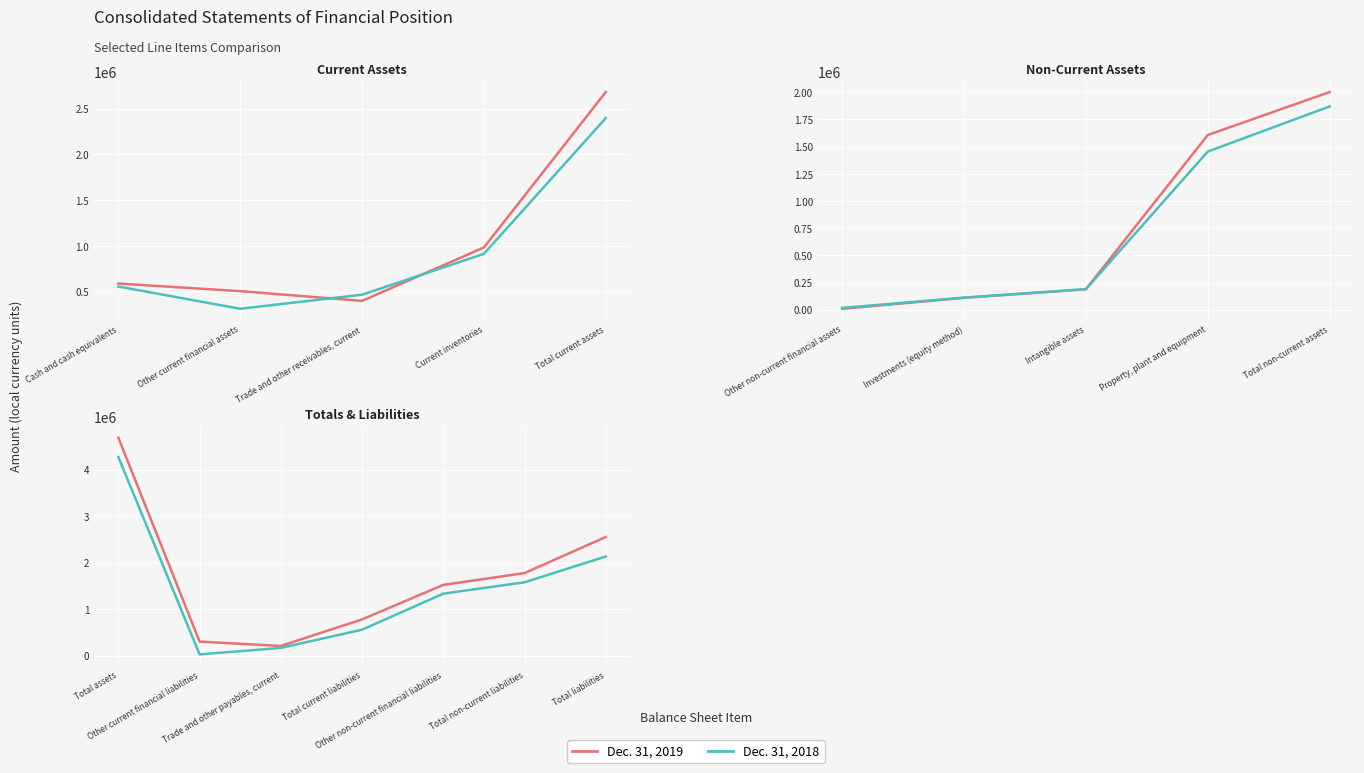

What are all the series names shown in the legend?

Dec. 31, 2019, Dec. 31, 2018